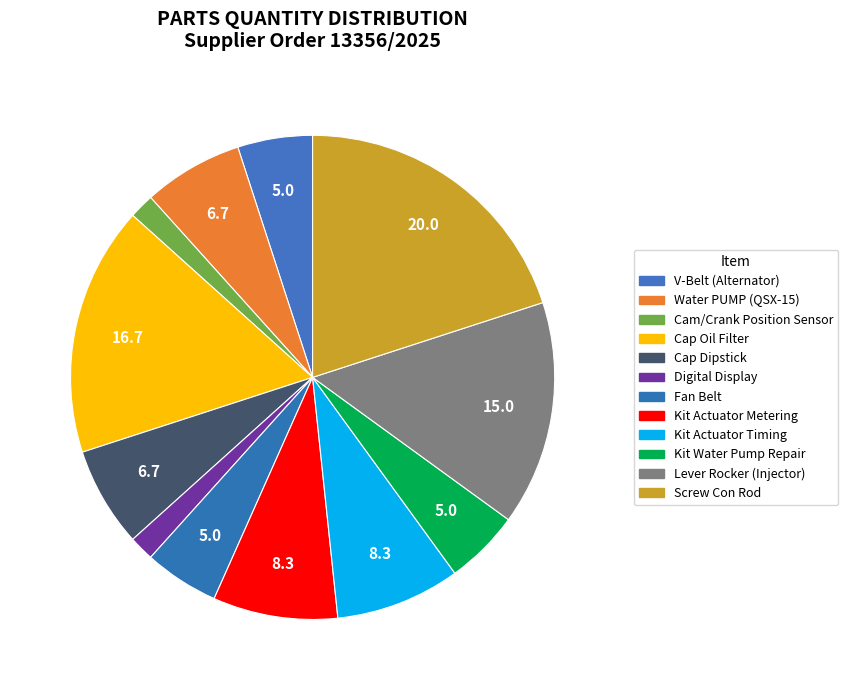

Count the number of slices in the pie.

12